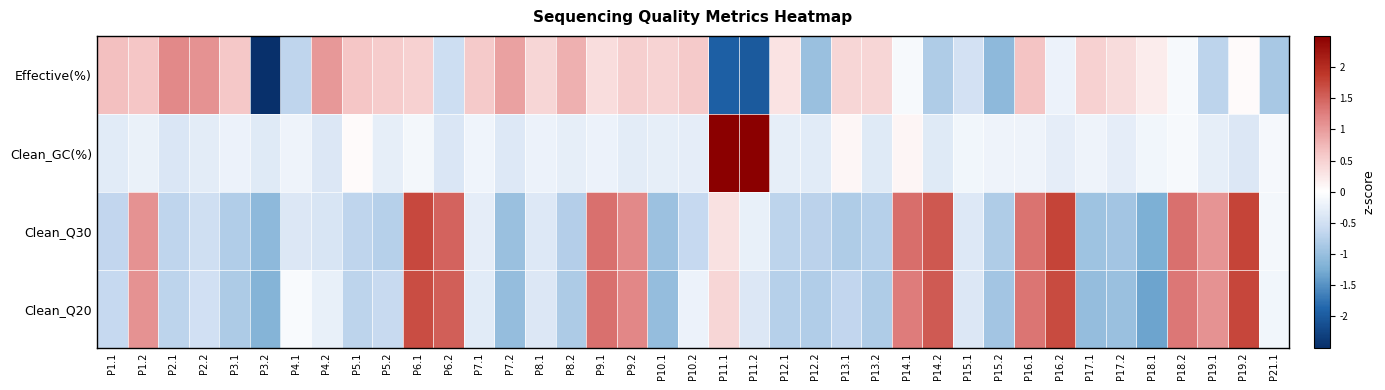

At which category is the sum across all series the highest?

P6.1